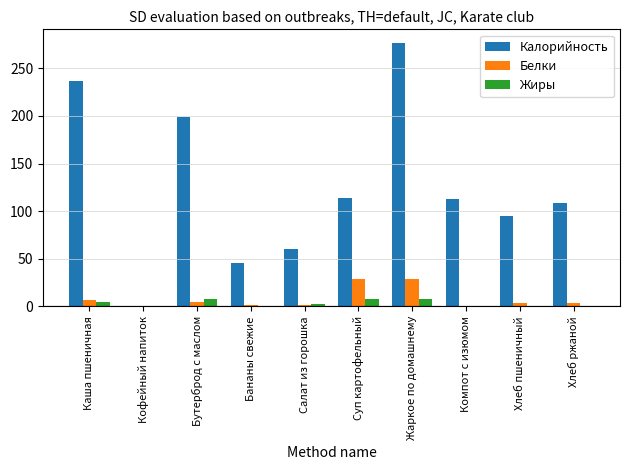

How many groups of bars are there?

10